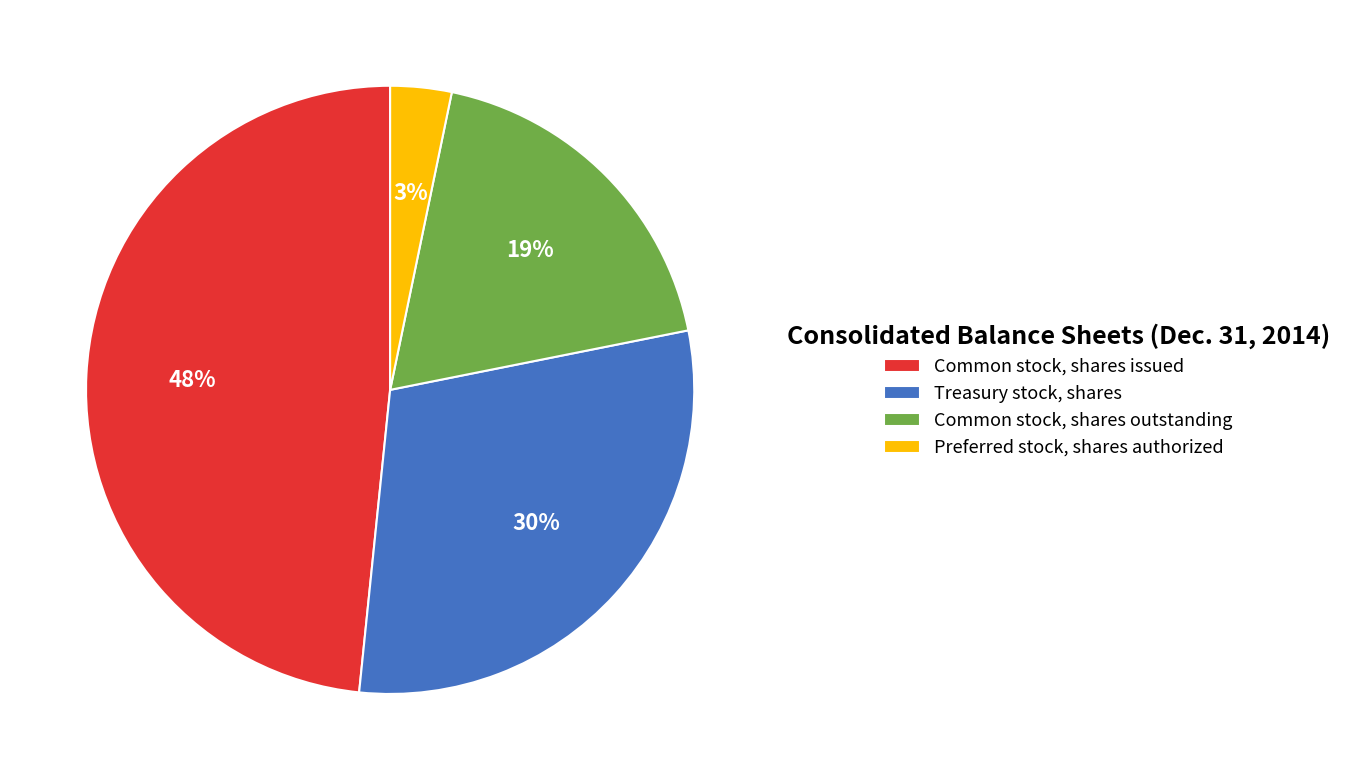

Does any single category account for the majority?

No